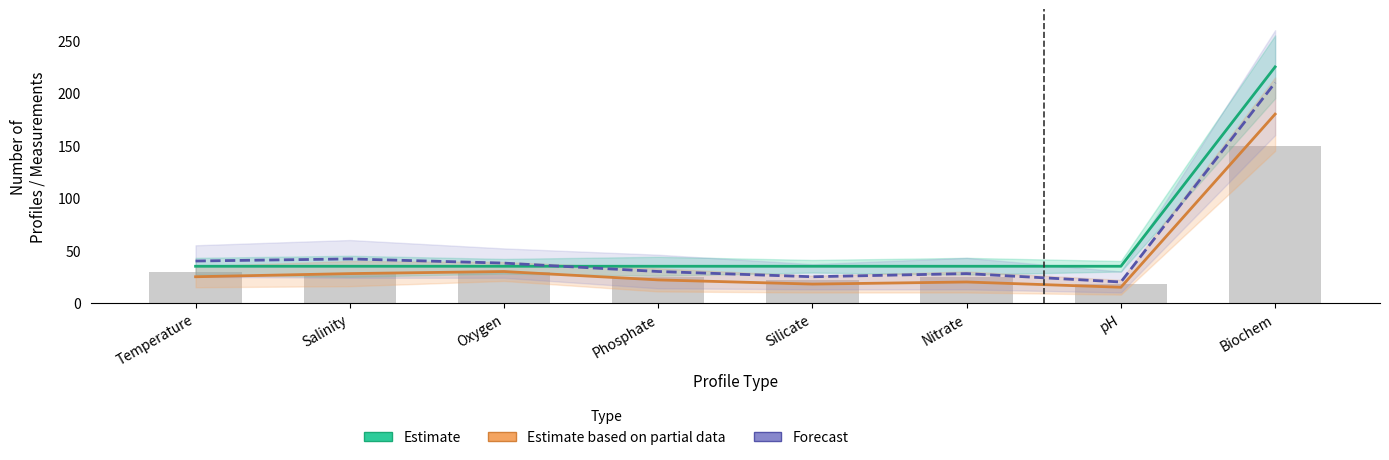

Rank the series by their maximum value, from highest to lowest.

Estimate, Forecast, Estimate based on partial data